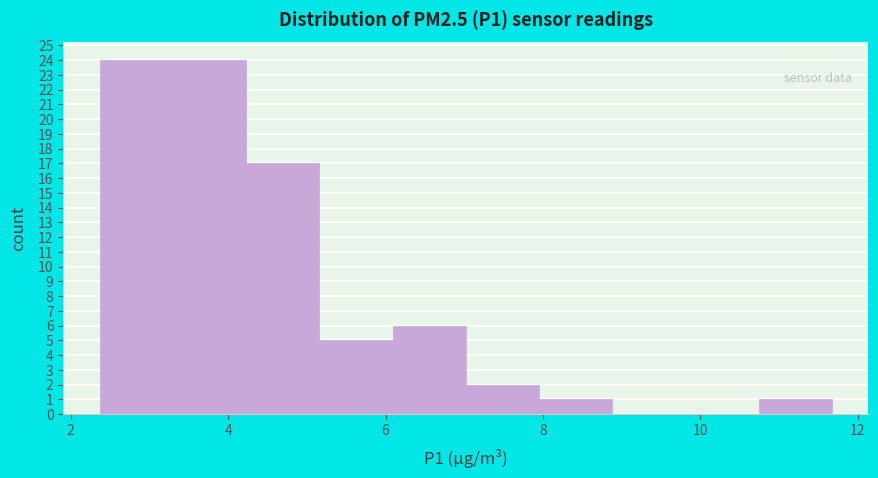

How tall is the bar that spans 10.8 to 11.6 on the x-axis? Neither the bar edges nor the heights are printed on the chart, so give them approximately, as read against the axes.

1